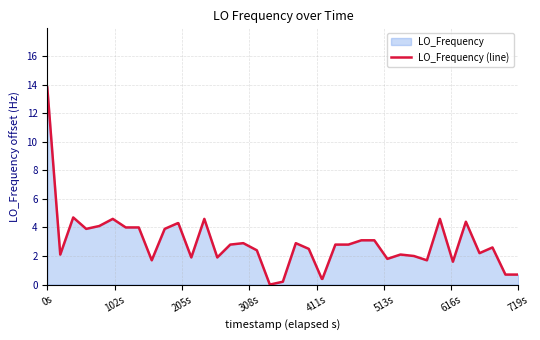

What is the greatest value displayed?

13.8